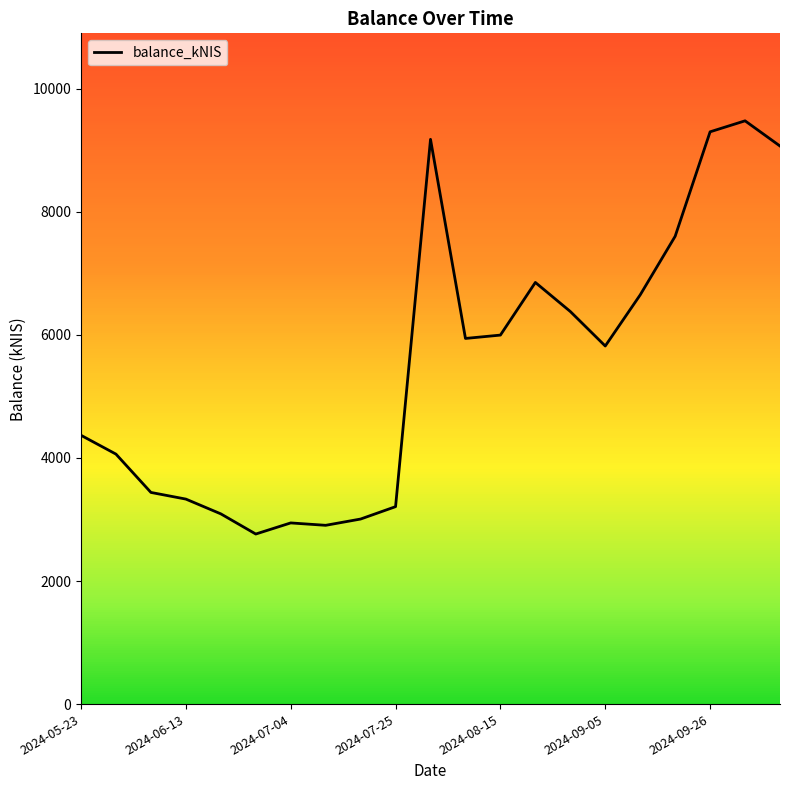

What is the smallest value displayed?

2763.6